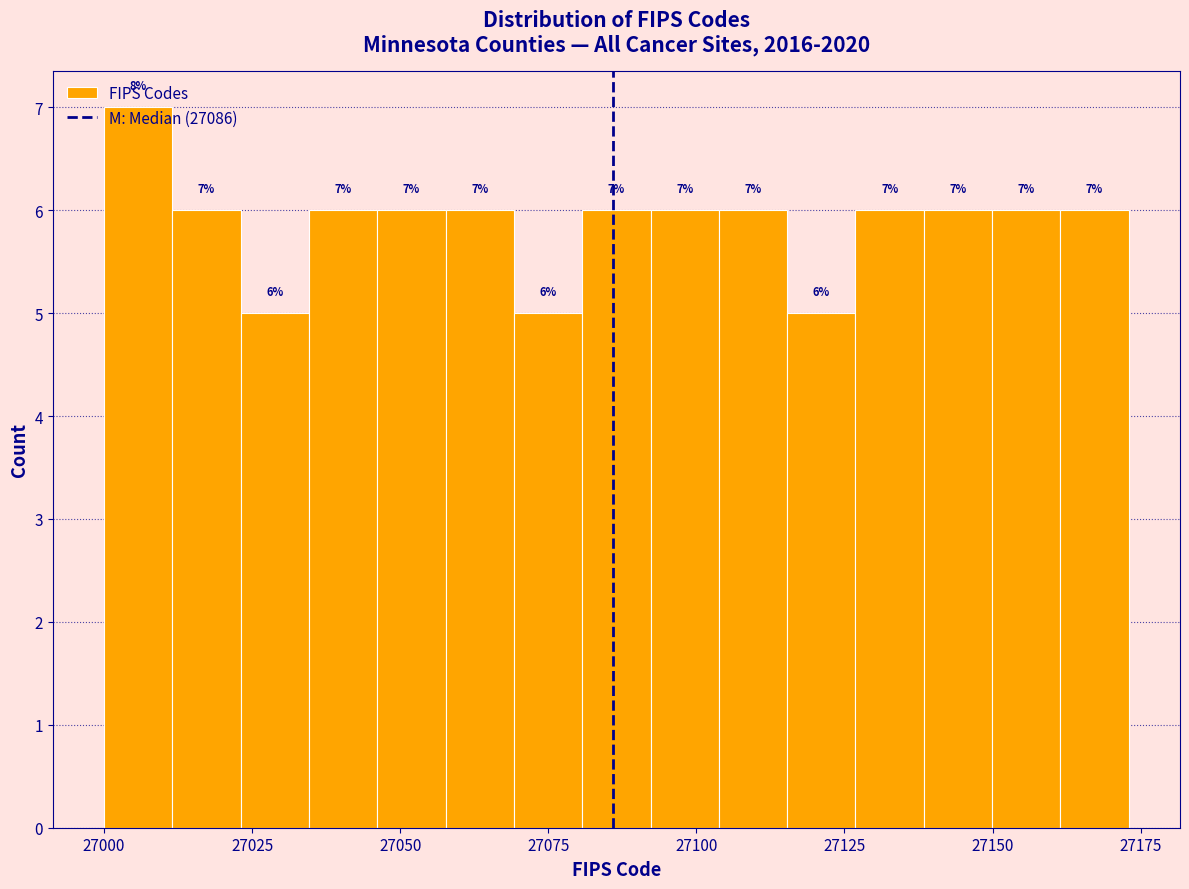

Read against the x-axis, roughly where is the centre of the tallest bar?

27005